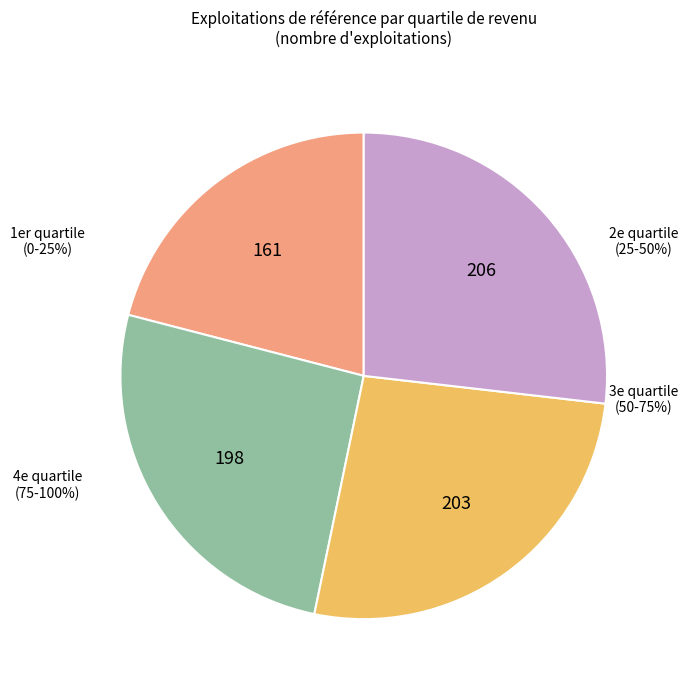

Which category has the biggest portion of the pie?

4e quartile
(75-100%)